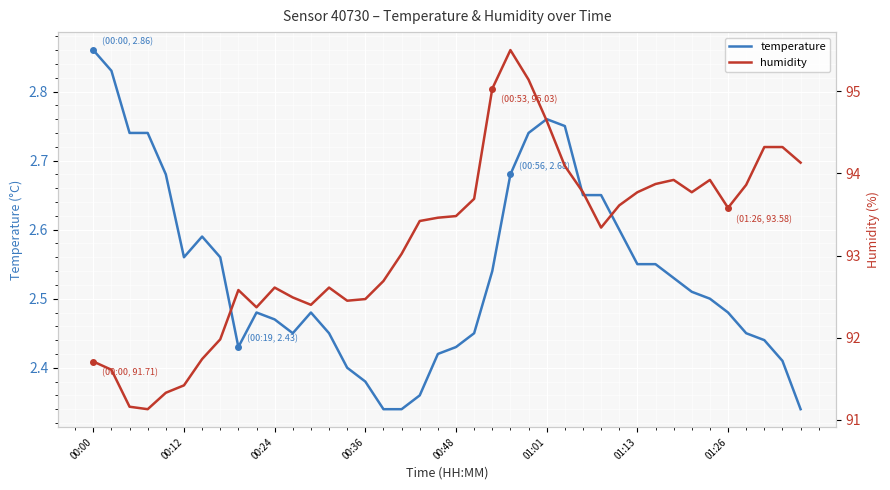

What is the sum of the temperature values at 23 and 19?

5.1